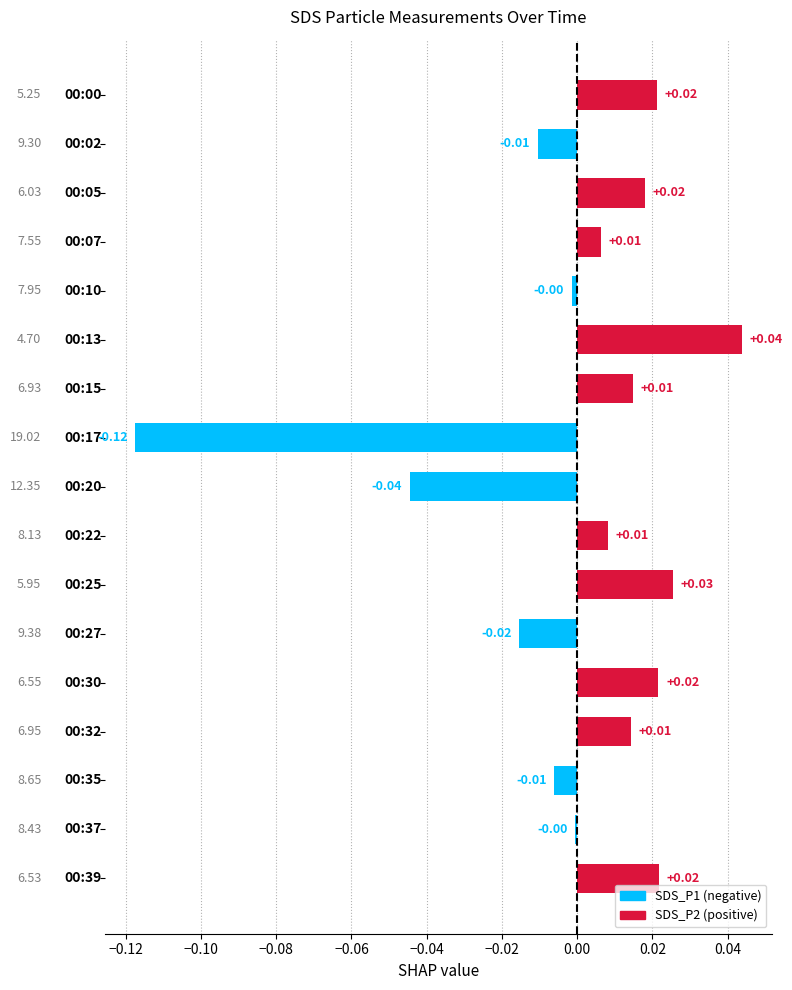

How many values are above zero?

10